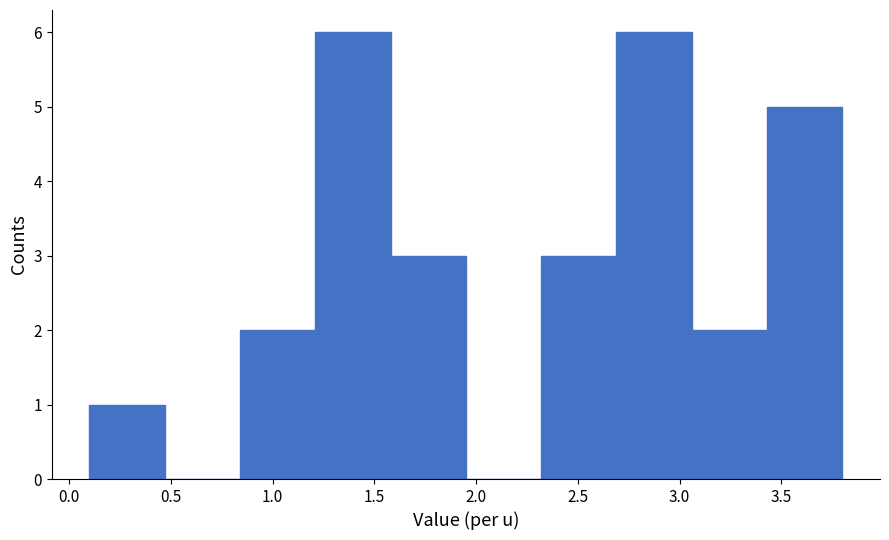

Reading left to right, list every bar in this chart as the range it spans on the x-axis followed by its height. Neither the bar edges nor the heights are printed on the chart, so give them approximately, as read against the axes.

0.10 to 0.47: 1
0.47 to 0.84: 0
0.84 to 1.21: 2
1.21 to 1.58: 6
1.58 to 1.95: 3
1.95 to 2.32: 0
2.32 to 2.69: 3
2.69 to 3.06: 6
3.06 to 3.43: 2
3.43 to 3.80: 5